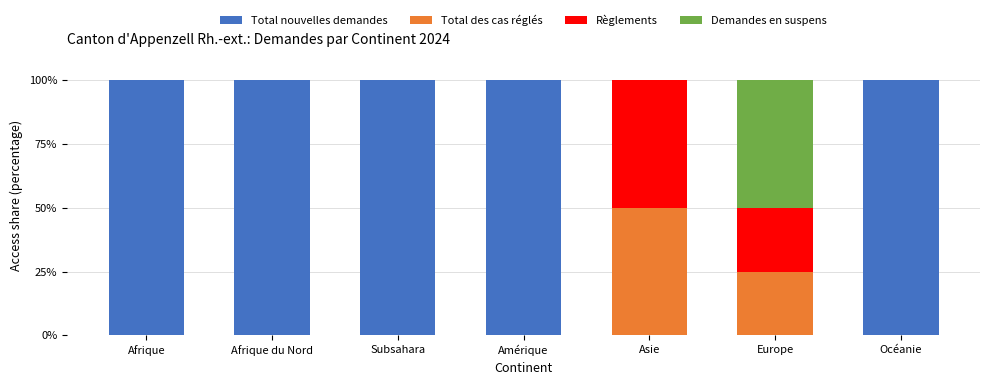

What is the highest value of the Total nouvelles demandes series?

100